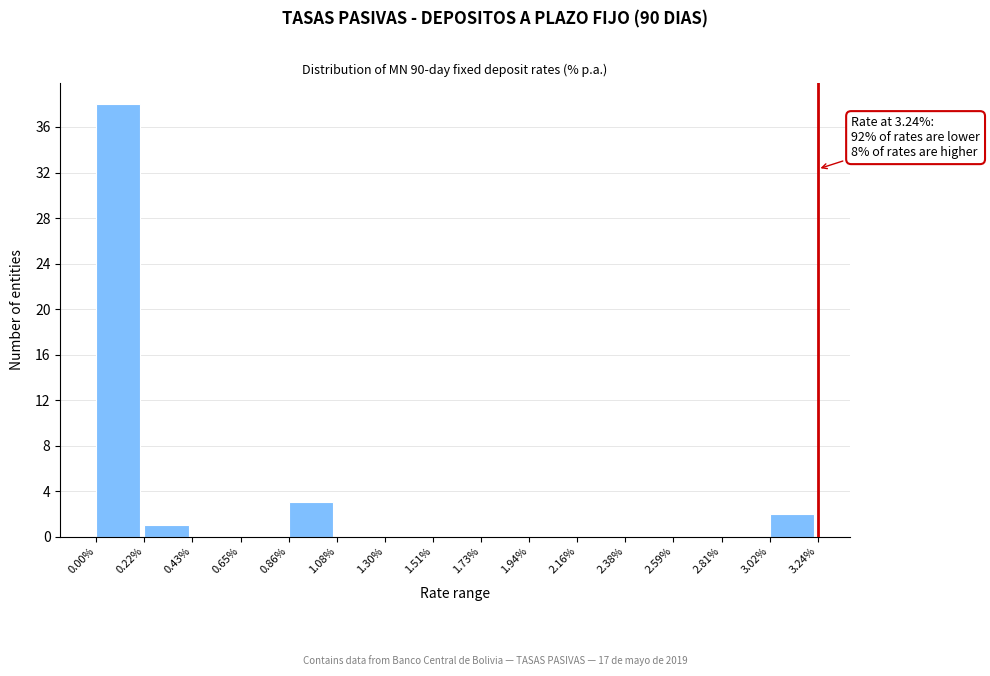

Over which range of the x-axis is the bar tallest?

0.00% to 0.22%